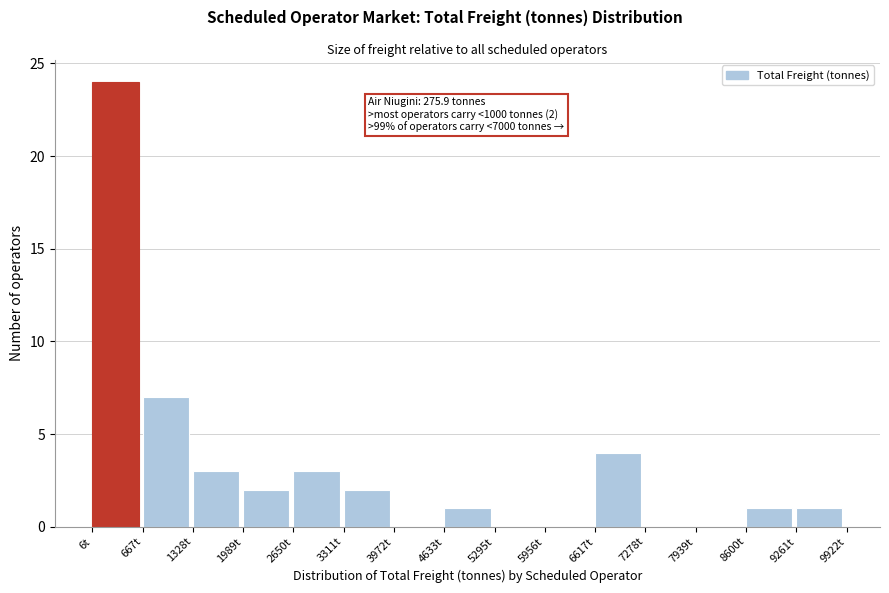

Which range on the x-axis has the tallest bar?

0 to 700